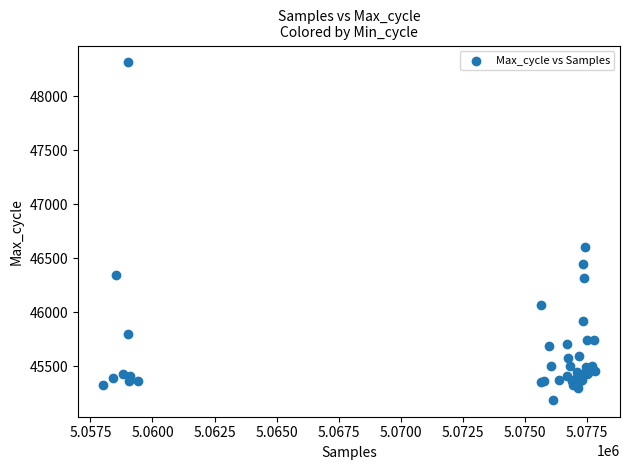

What Y value in the scatter plot is closest to 46751?

46604